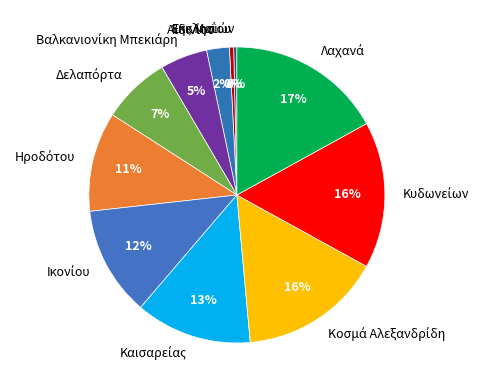

Is there a majority slice in this chart?

No